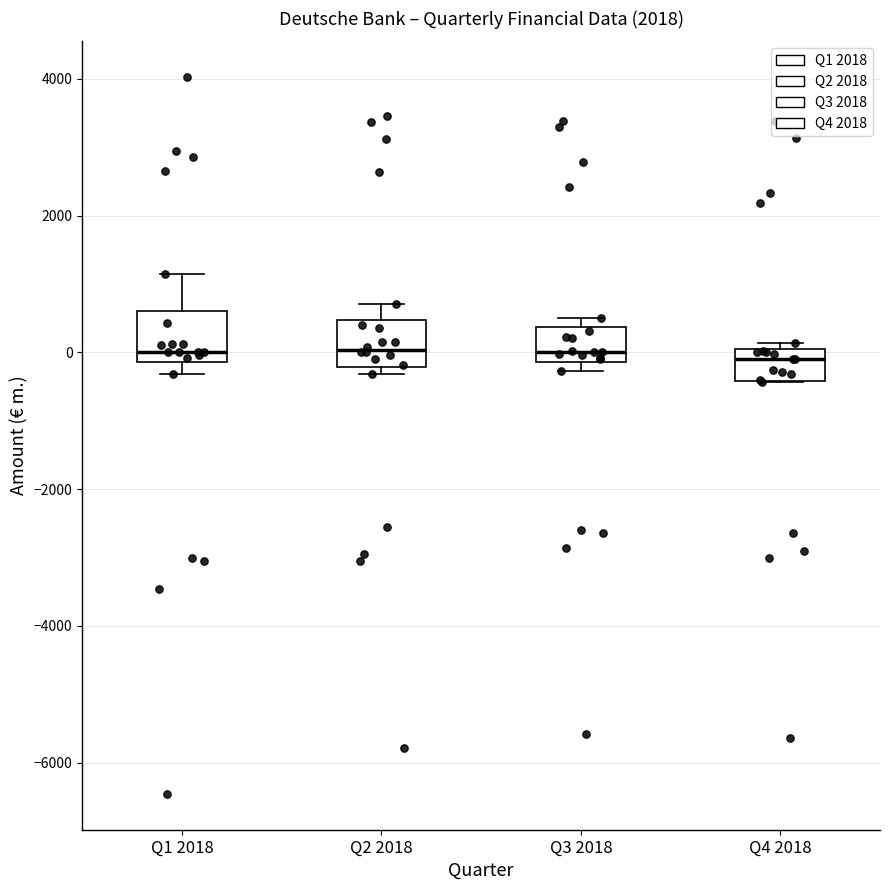

Reading left to right, read every box against the y-axis: the position of its median line, the range the box covers, and the ends of its whiskers. The values are not printed on the chart, so give them approximately, as read against the axis.

Q1 2018: median 0, box -200 to 600, whiskers -400 to 1200
Q2 2018: median 0, box -200 to 400, whiskers -400 to 800
Q3 2018: median 0, box -200 to 400, whiskers -200 (just below the box's lower edge) to 600
Q4 2018: median 0 (just below the box's upper edge), box -400 to 0, whiskers -400 to 200